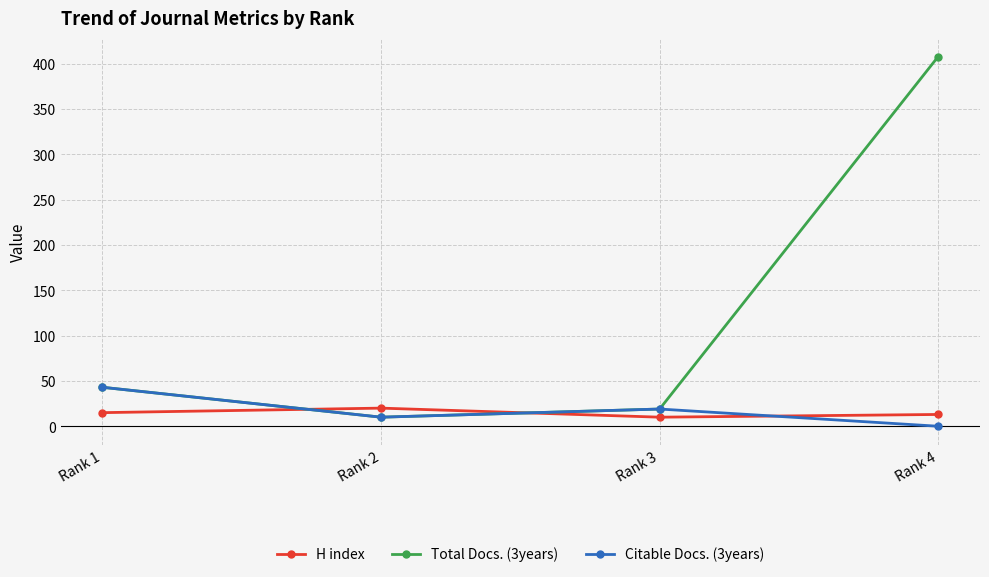

True or false: Total Docs. (3years) has more than 2 interior local peaks.

False